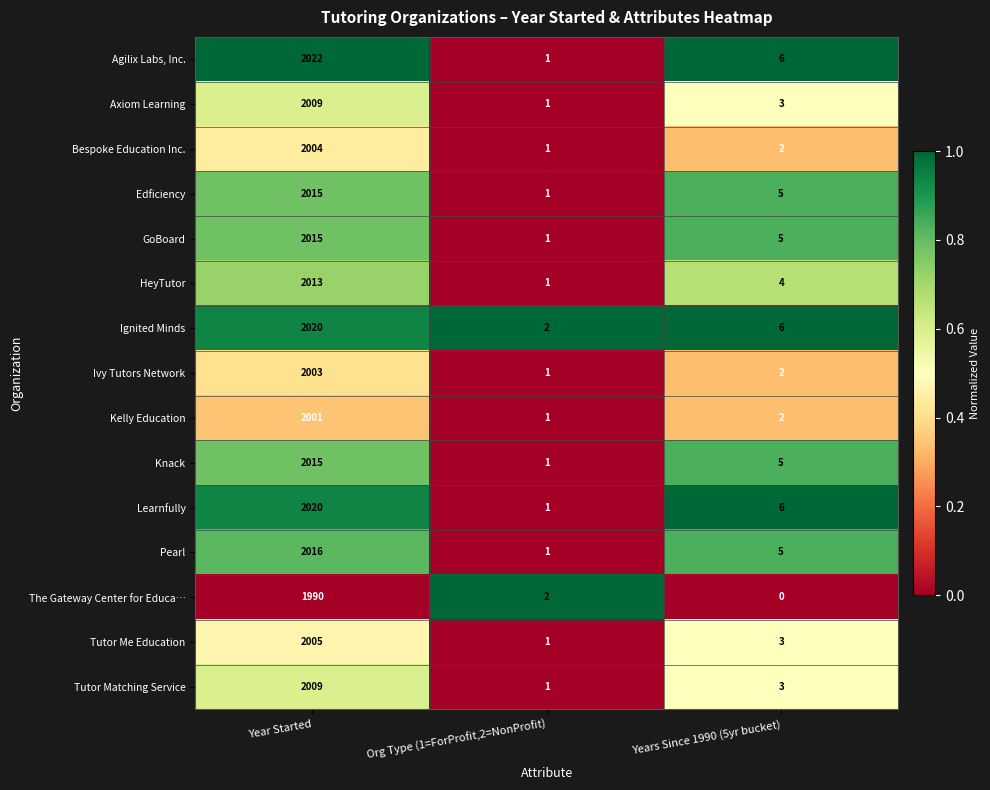

How many values in the Edficiency series are below 5?

1